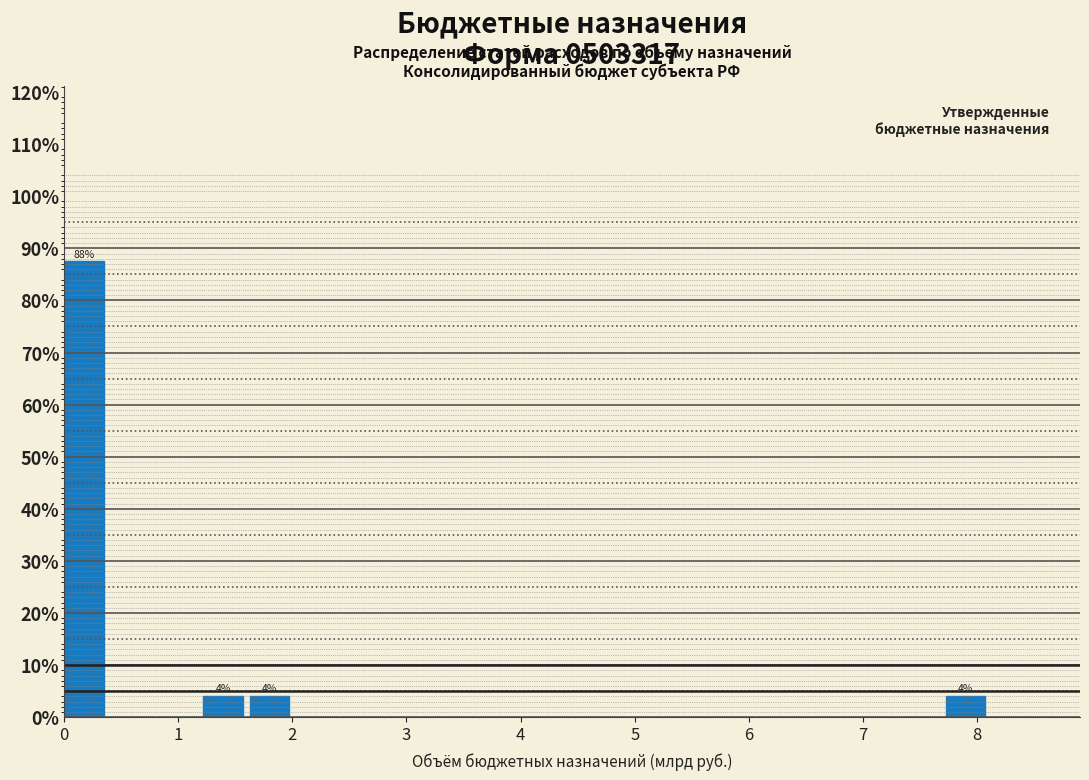

Which range on the x-axis has the tallest bar?

0.0 to 0.4